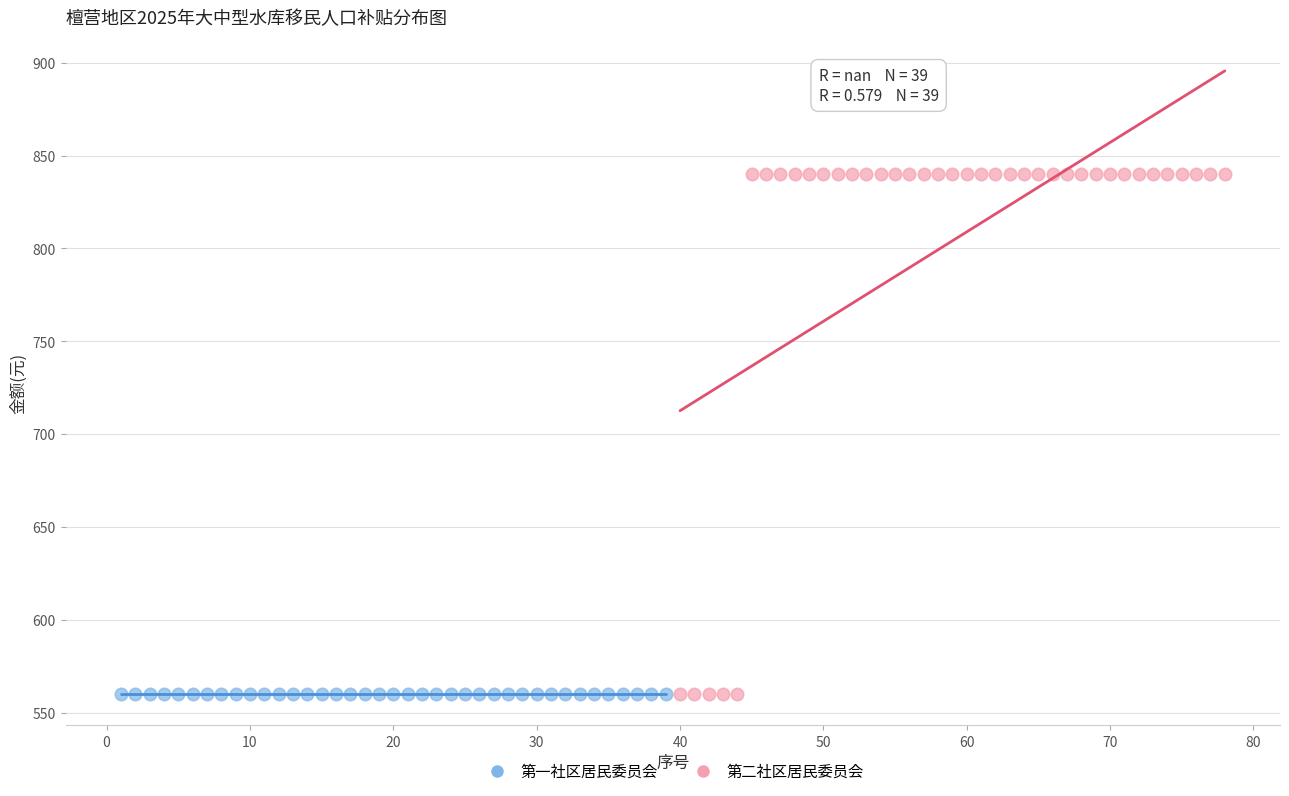

What are all the series names shown in the legend?

第一社区居民委员会, 第二社区居民委员会